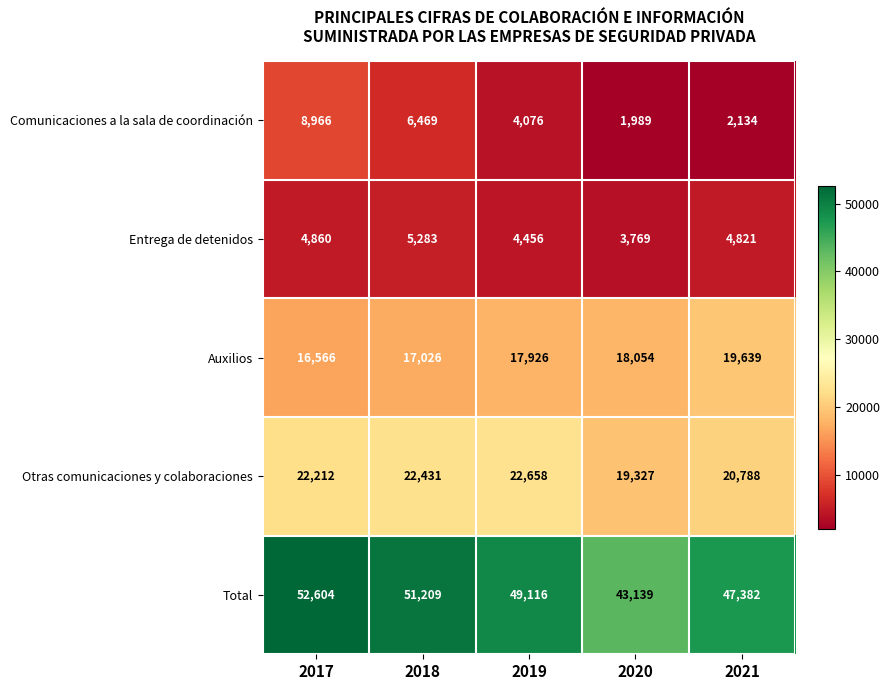

Which label corresponds to the smallest value in the chart?

2020